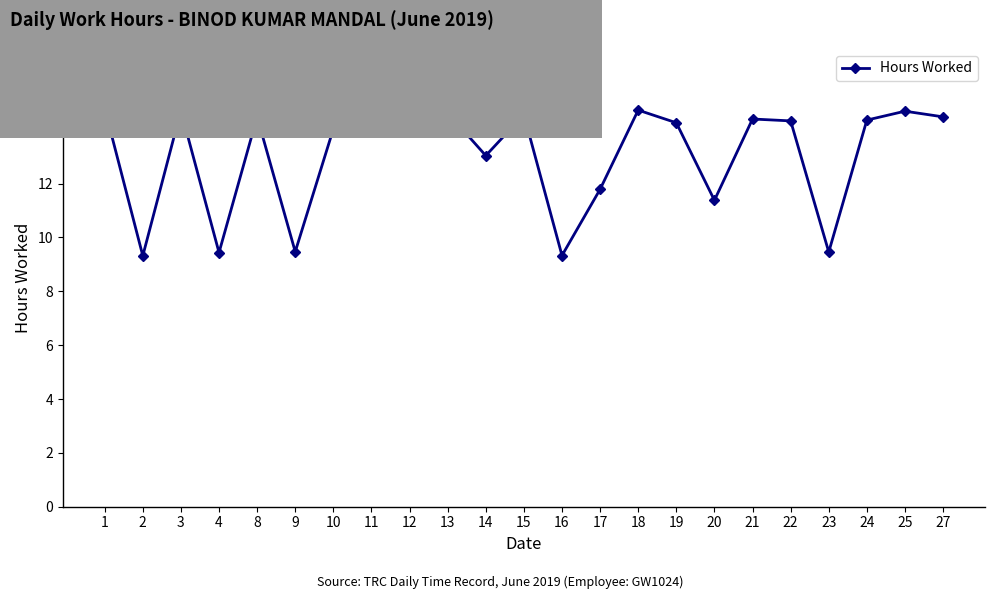

Does the chart have visible grid lines?

No